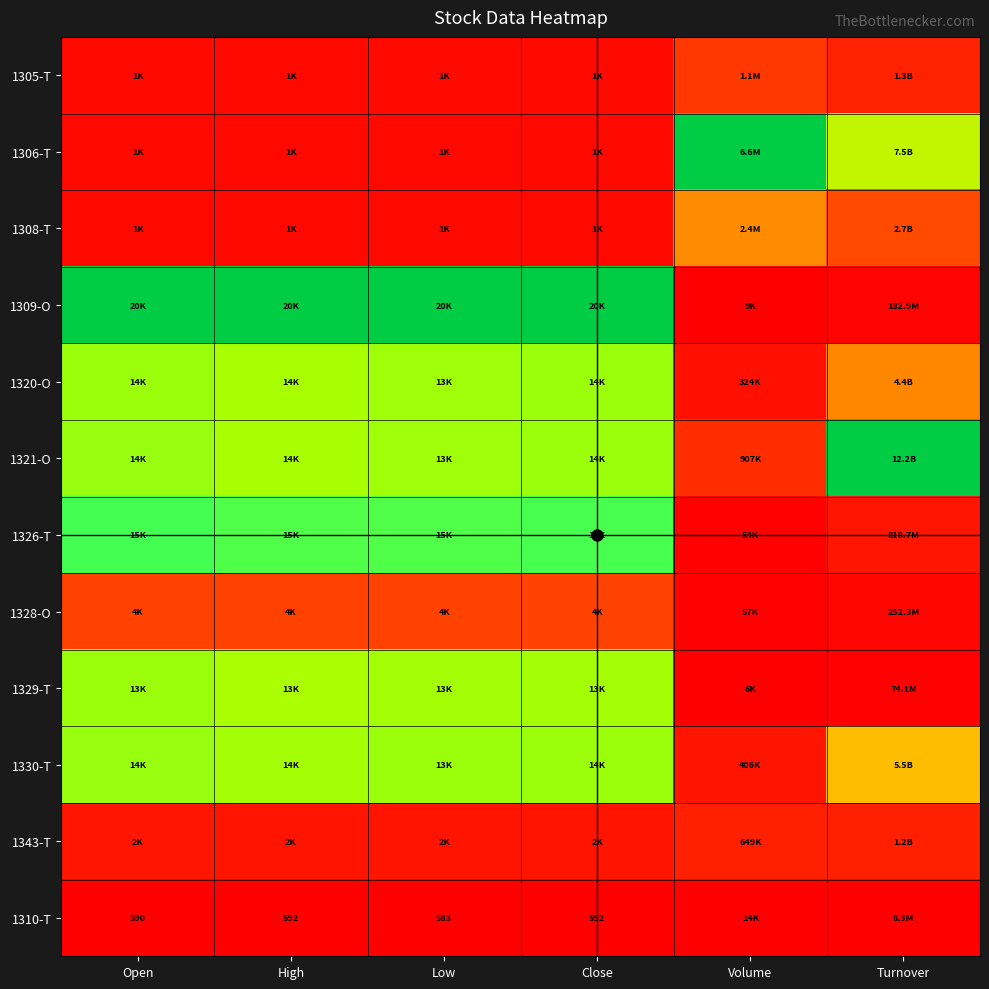

Is the value of 1320-O at Low greater than the value of 1343-T at High?

Yes